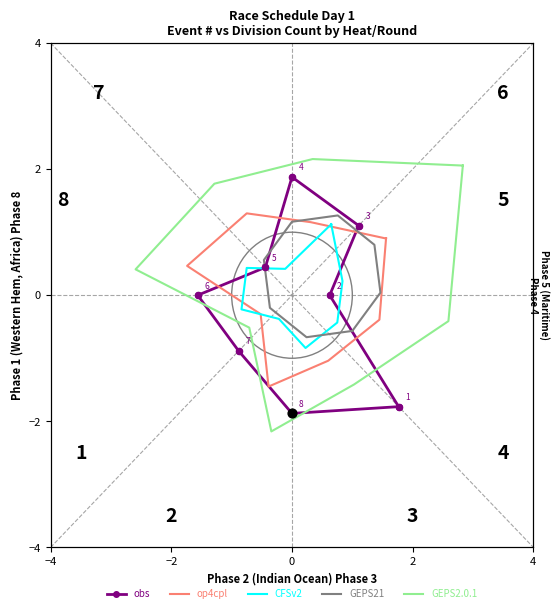

Which series contains the lowest Y value?

GEPS2.0.1